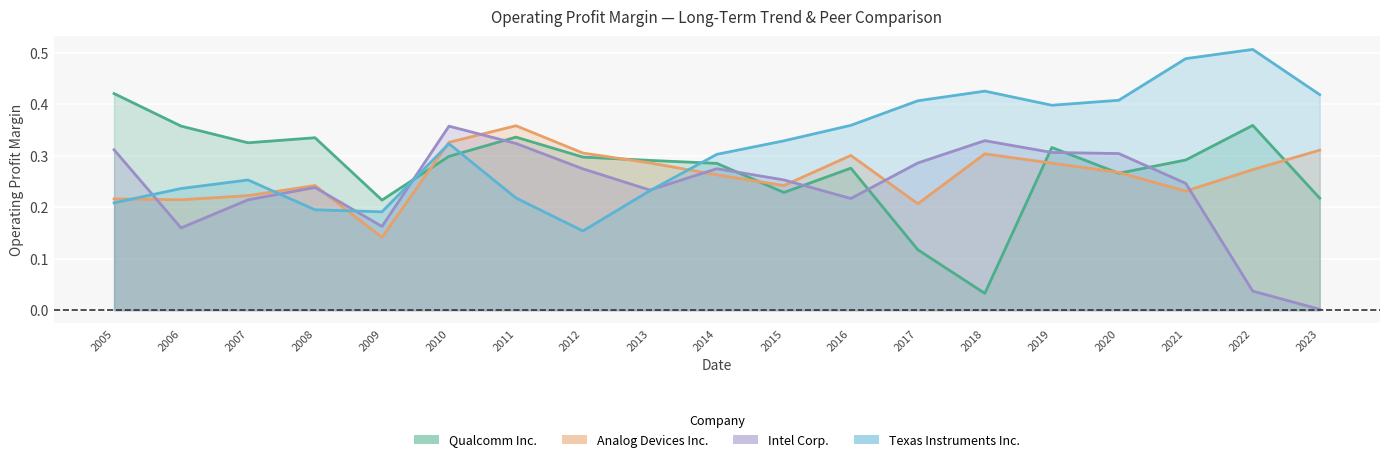

The value of Texas Instruments Inc. at 2014 is 0.2. True or false?

False